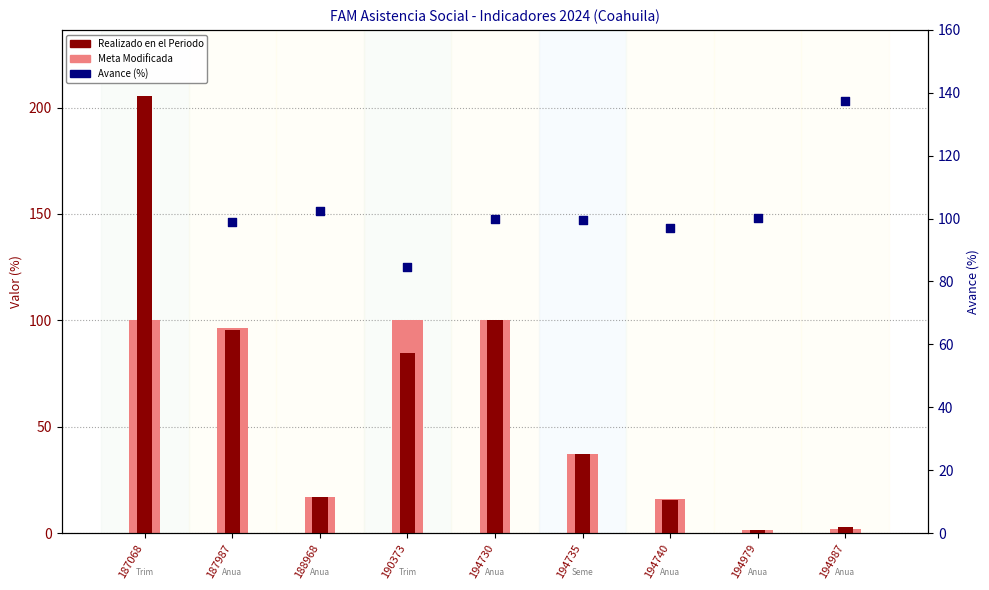

Which series contains the highest Y value?

Realizado en el Periodo